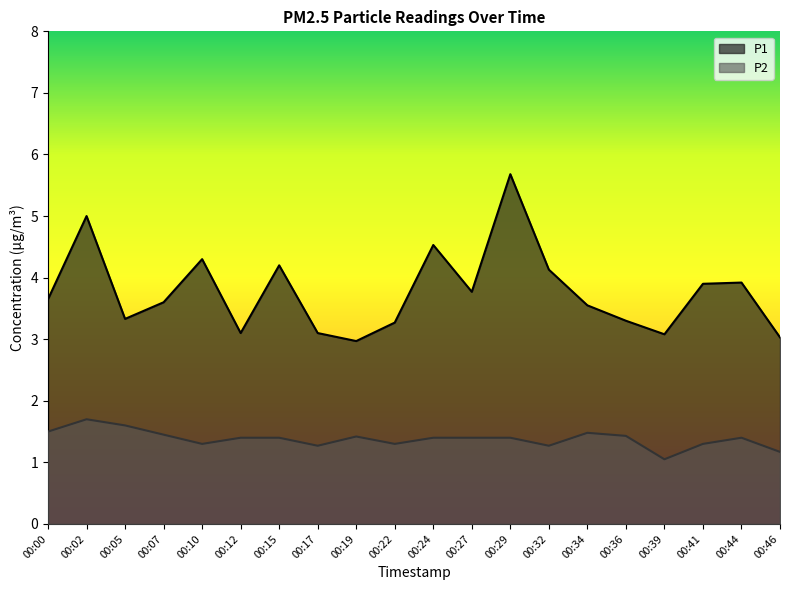

At which label does P1 first exceed 3?

00:00